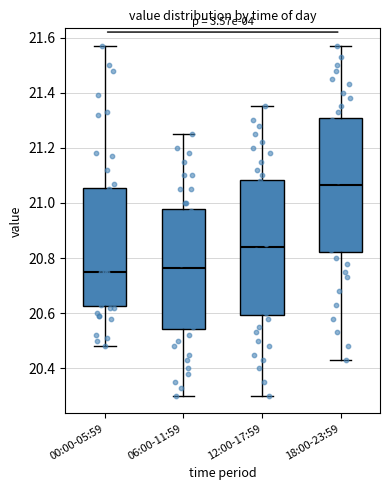

Where is the upper edge of the box for 06:00-11:59 on the y-axis? The values are not printed on the chart, so give them approximately, as read against the axis.

20.98